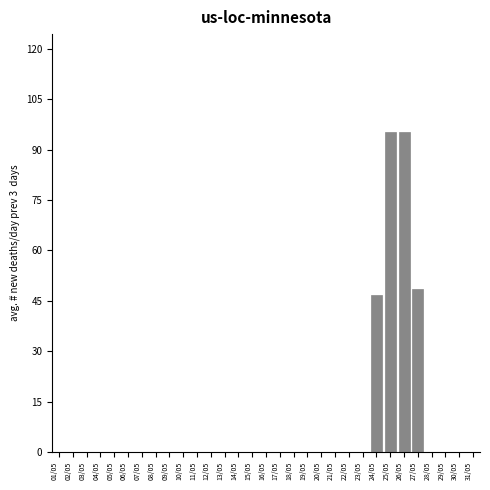

What is the maximum value shown in the chart?

95.3